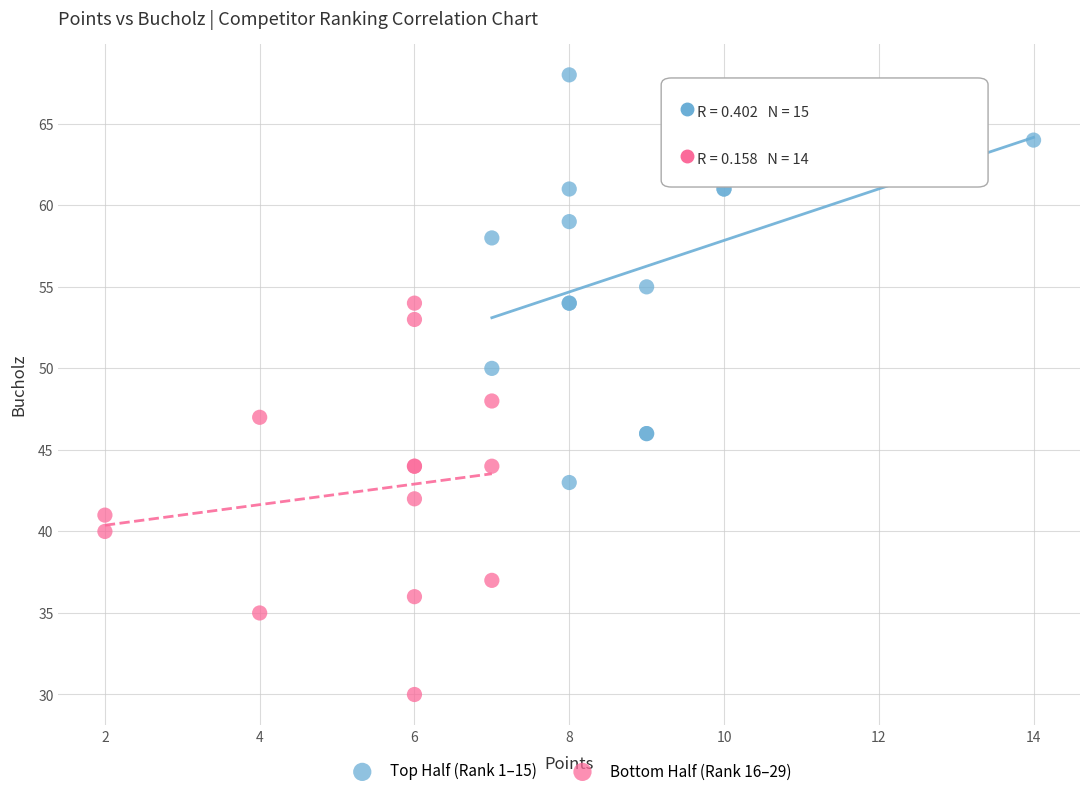

Which series contains the highest Y value?

Top Half (Rank 1–15)